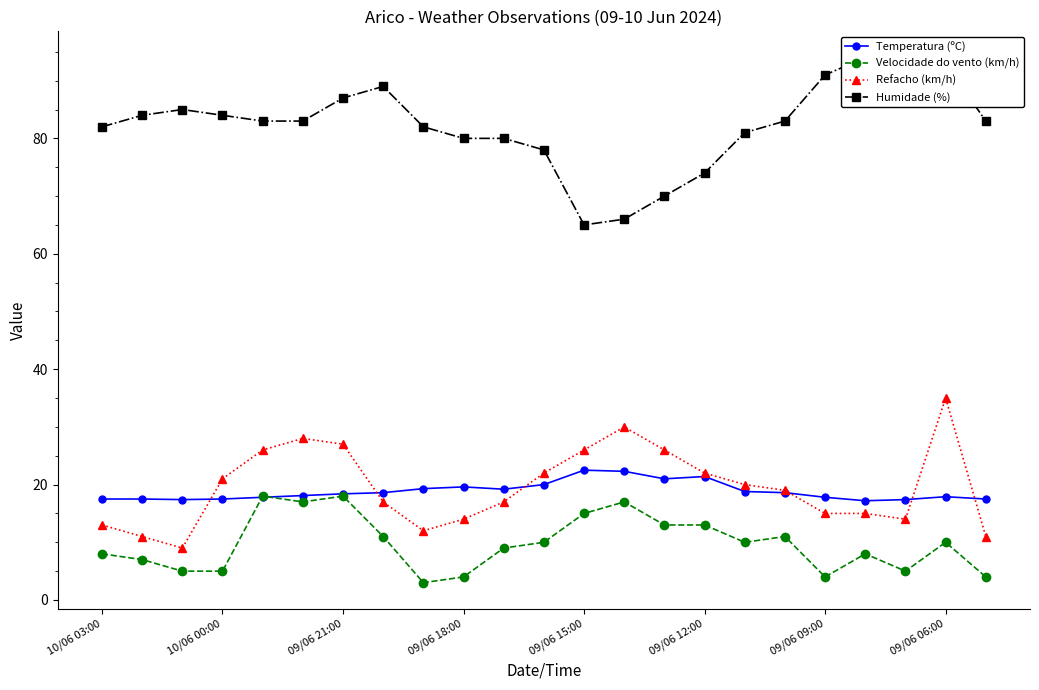

What is the highest value of the Velocidade do vento (km/h) series?

18.0